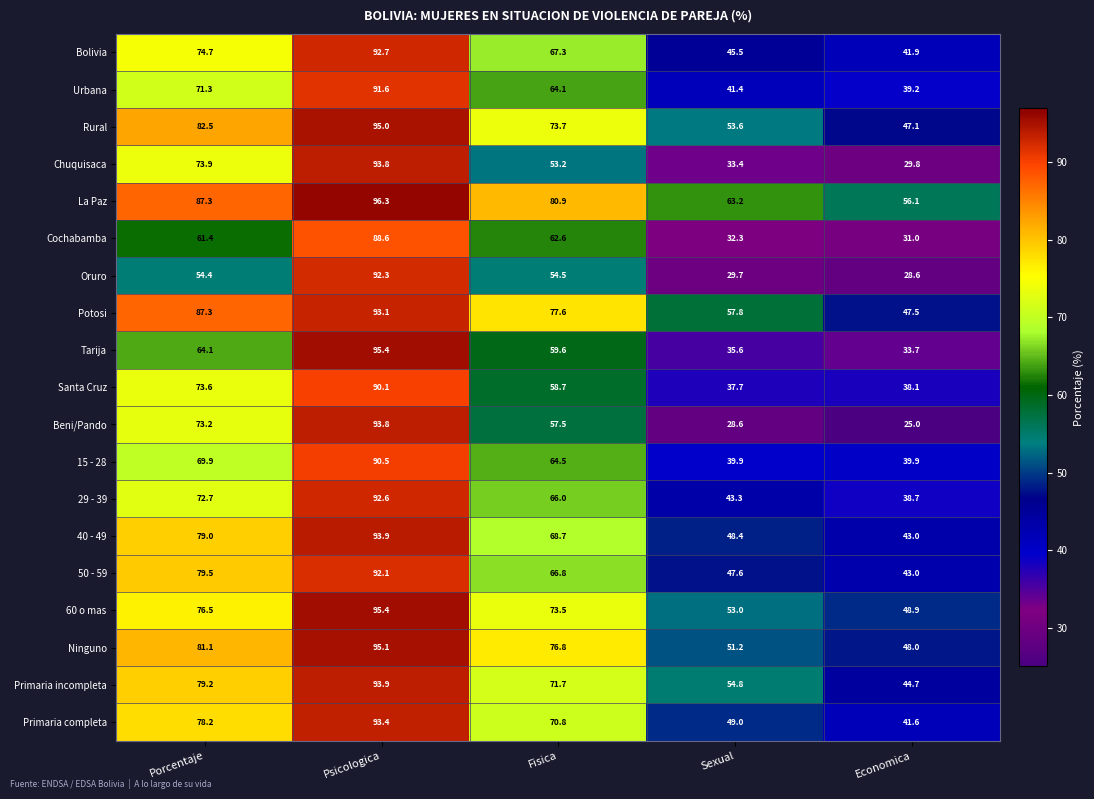

Which series has the largest range (max minus min)?

Beni/Pando